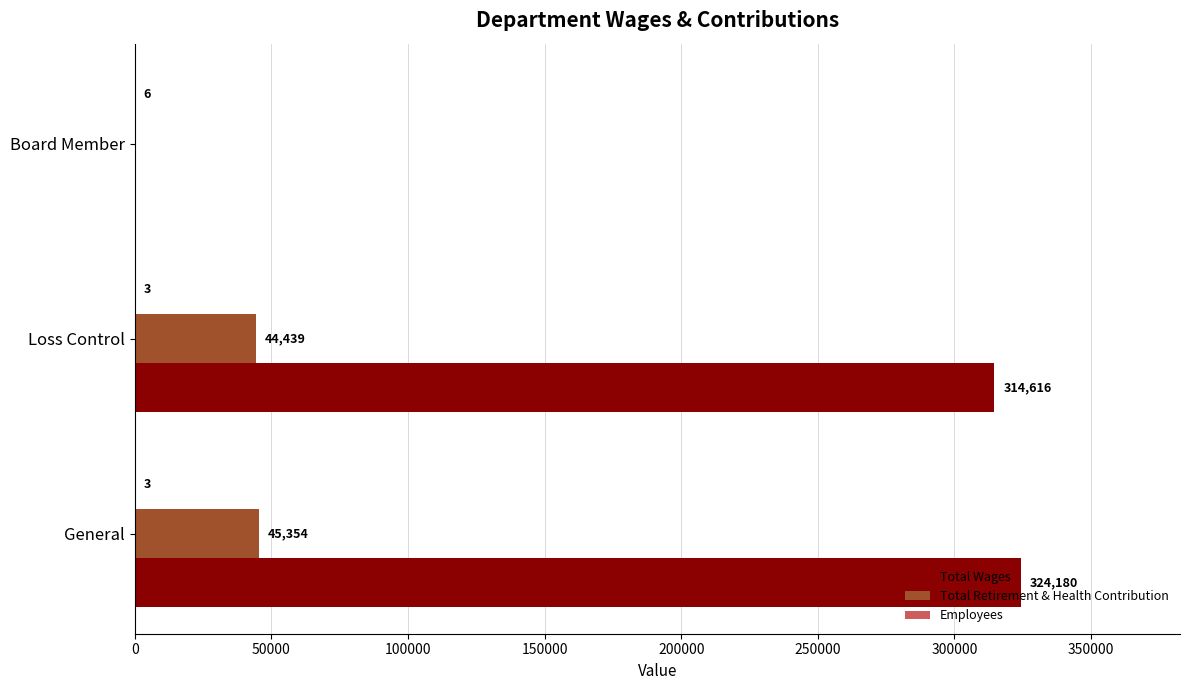

Which series has the largest total across all categories?

Total Wages